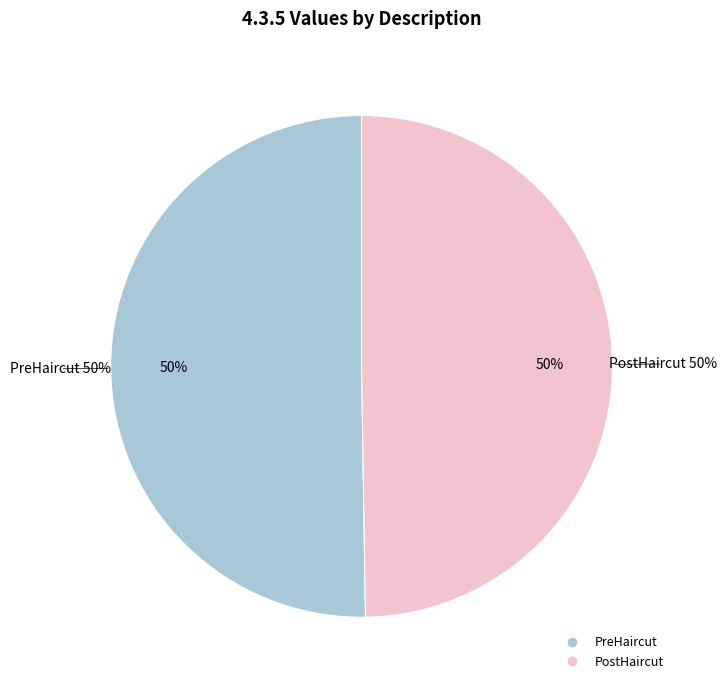

Count the number of slices in the pie.

2